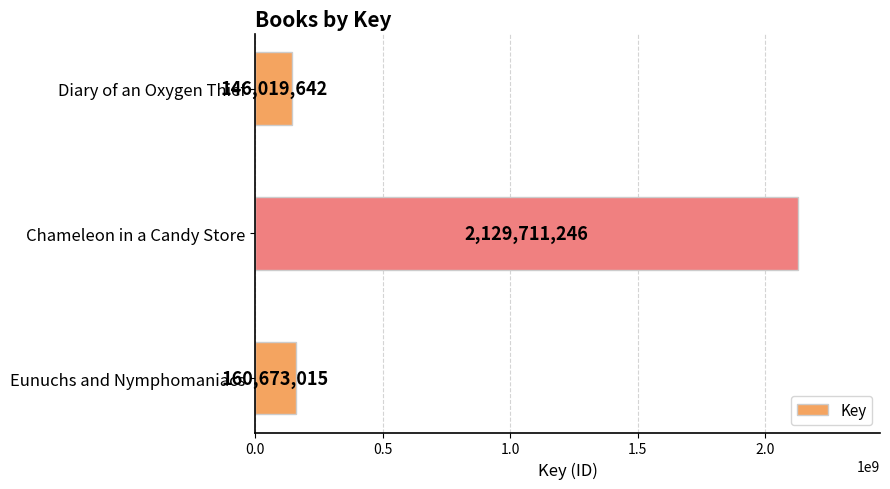

Which label corresponds to the largest value in the chart?

Chameleon in a Candy Store